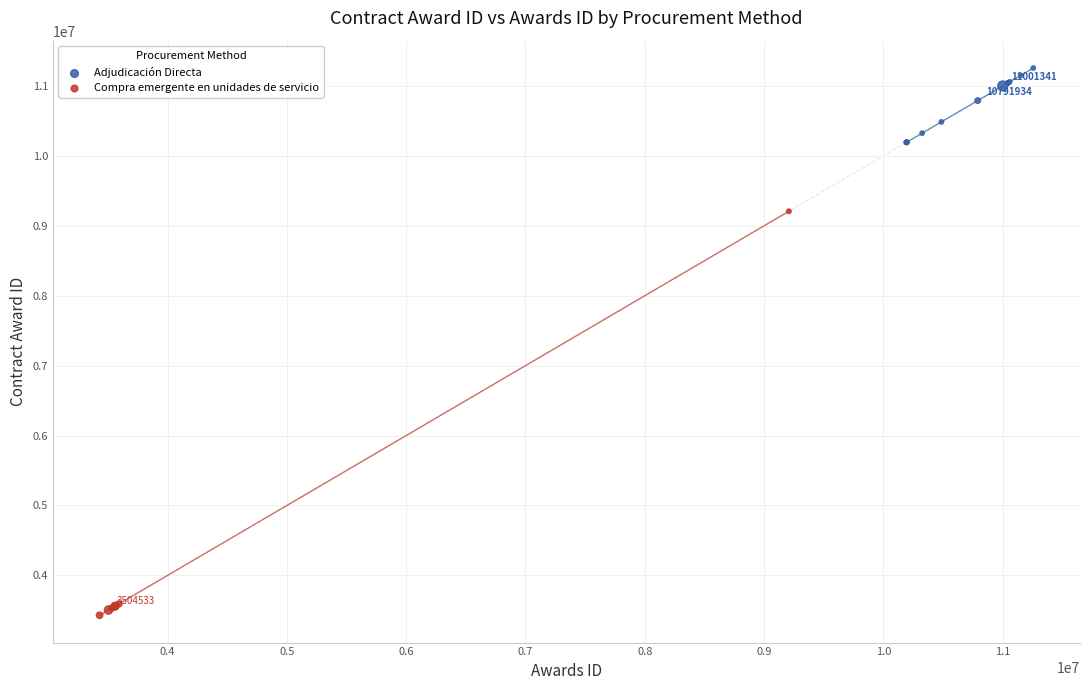

Which series reaches the minimum Y coordinate?

Compra emergente en unidades de servicio